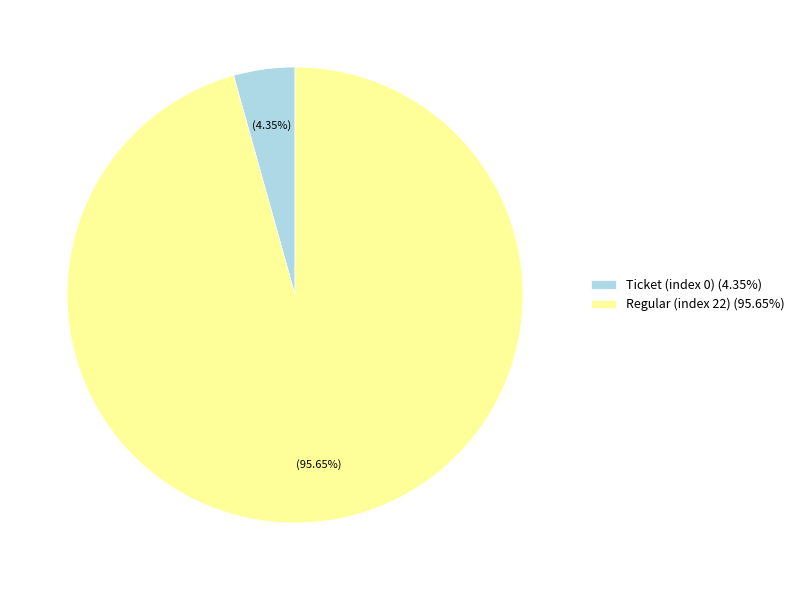

Combined, do Ticket (index 0) and Regular (index 22) account for over 50%?

Yes